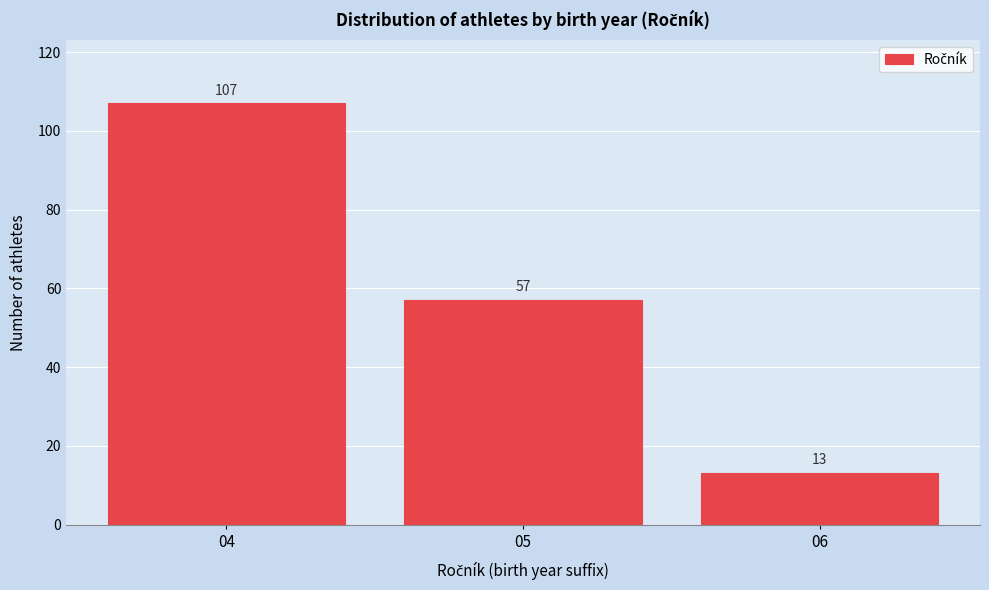

Reading left to right, extract all data points from this chart.

107	57	13